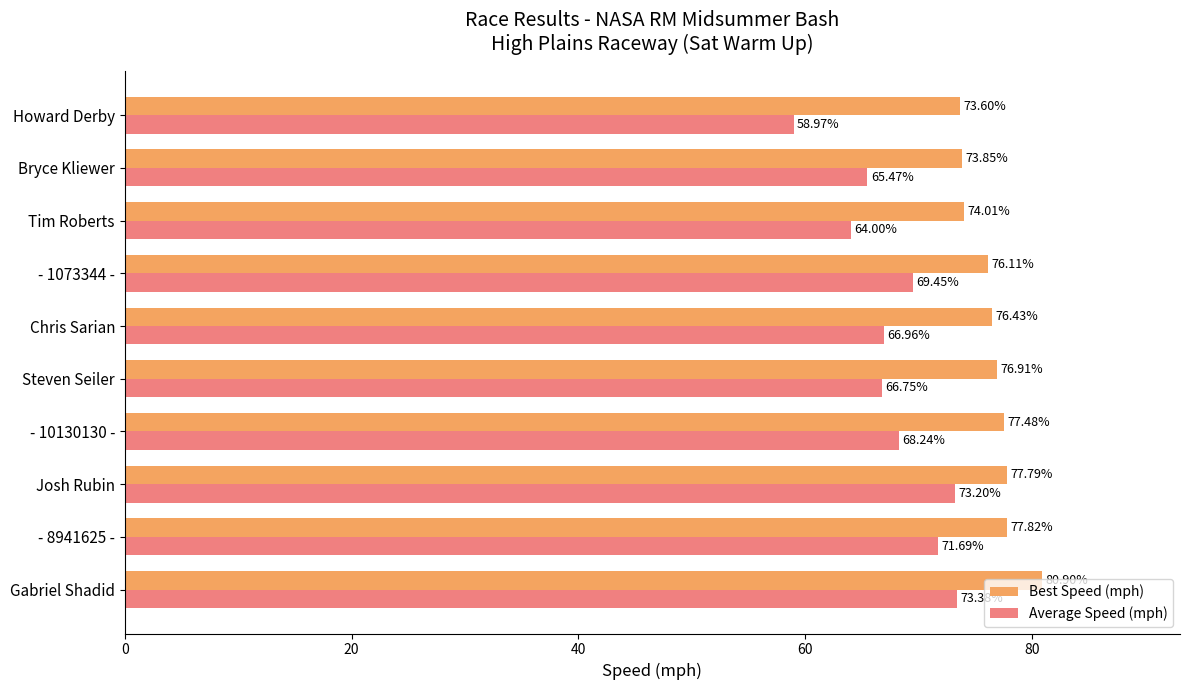

At which label does Best Speed (mph) reach its minimum?

Howard Derby